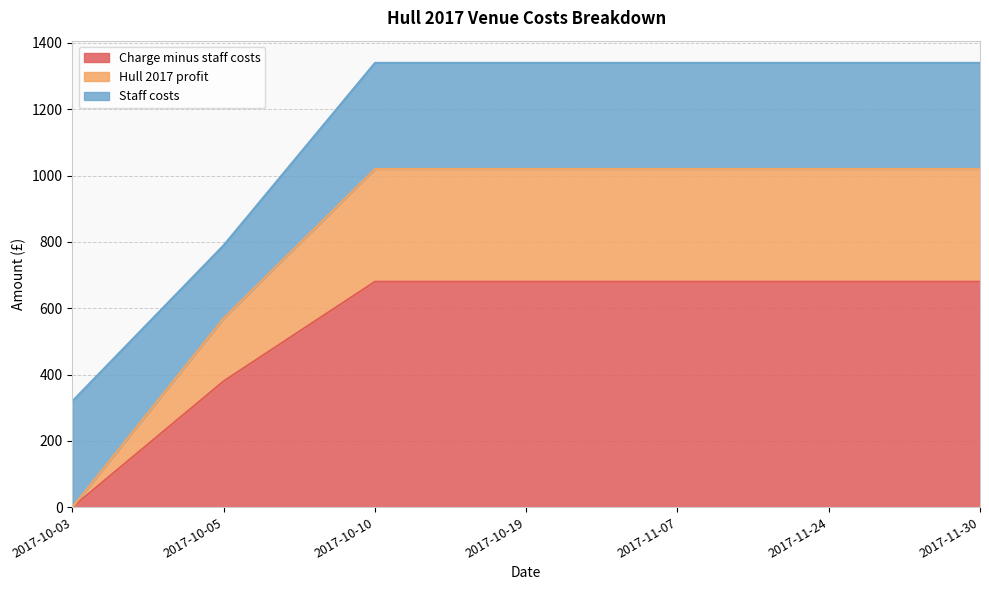

Which category has the highest value in the Hull 2017 profit series?

2017-10-10